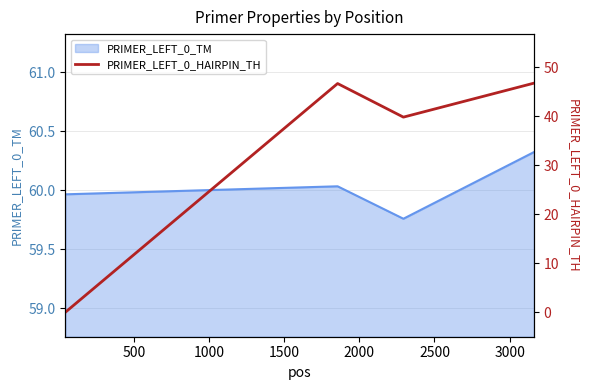

In PRIMER_LEFT_0_TM, how many points are lower than both neighbors (excluding endpoints)?

1